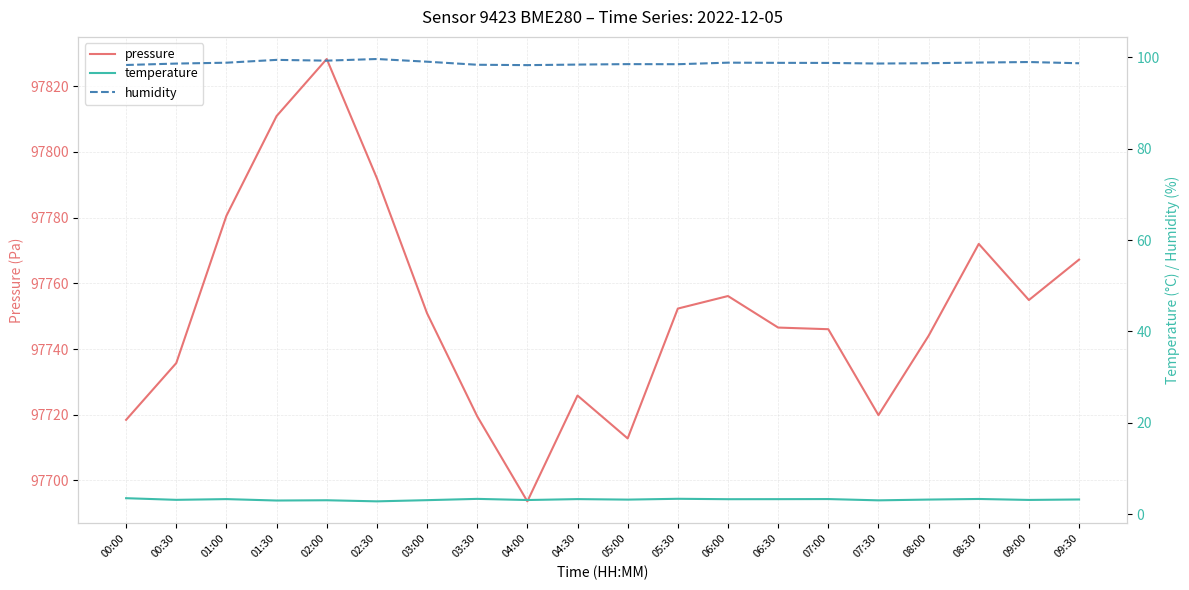

True or false: temperature and pressure cross at least once.

False